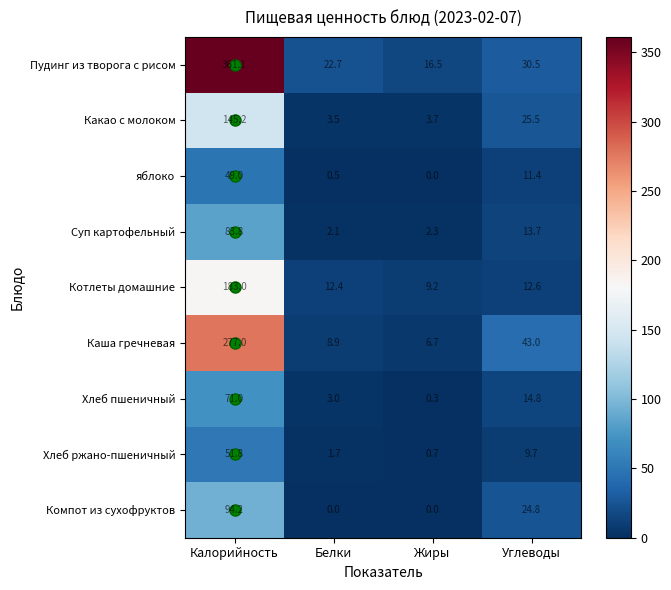

What is the difference between the maximum and minimum values in the Компот из сухофруктов series?

94.2